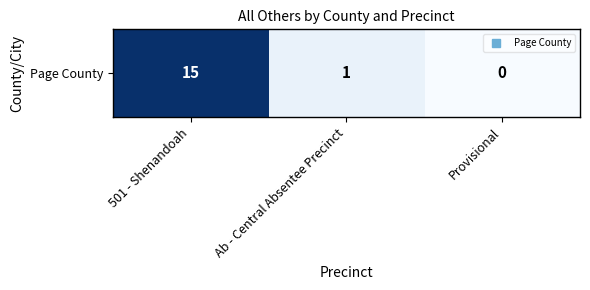

Which category has the highest value across all series?

501 - Shenandoah